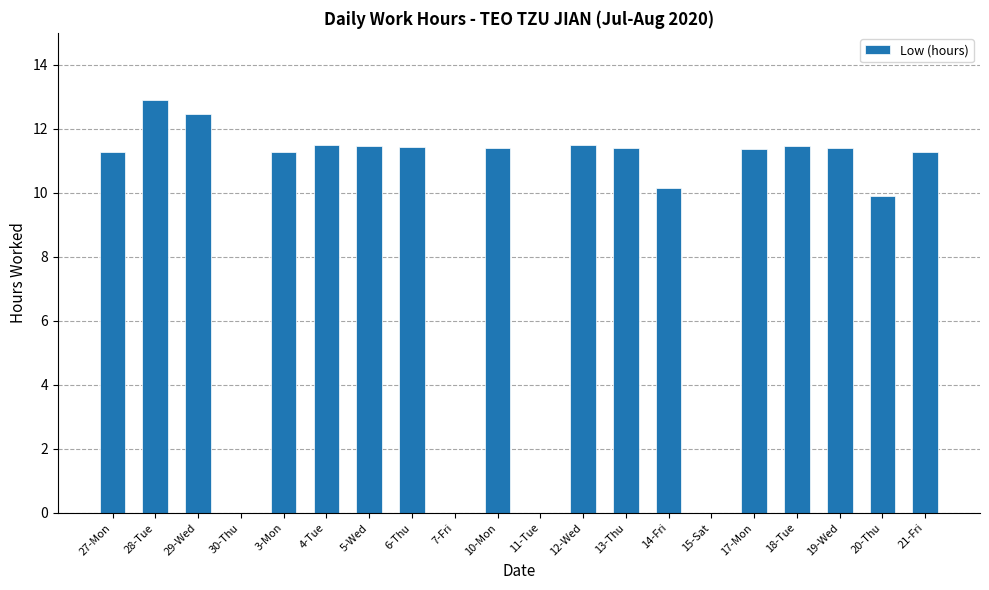

Count the number of values greater than 11.

14